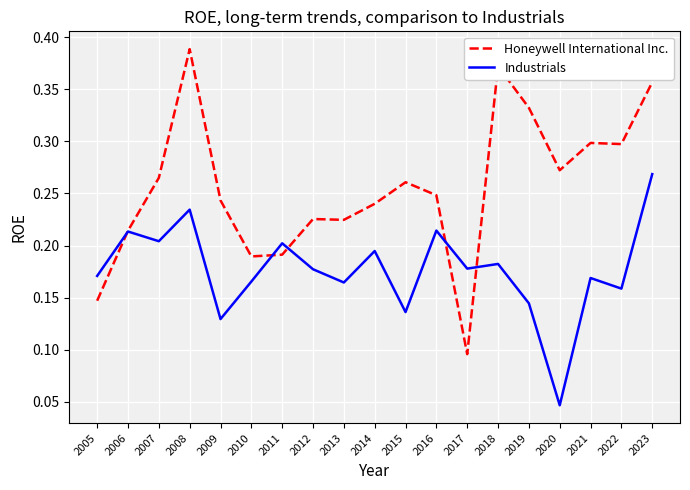

Which series has the largest range (max minus min)?

Honeywell International Inc.